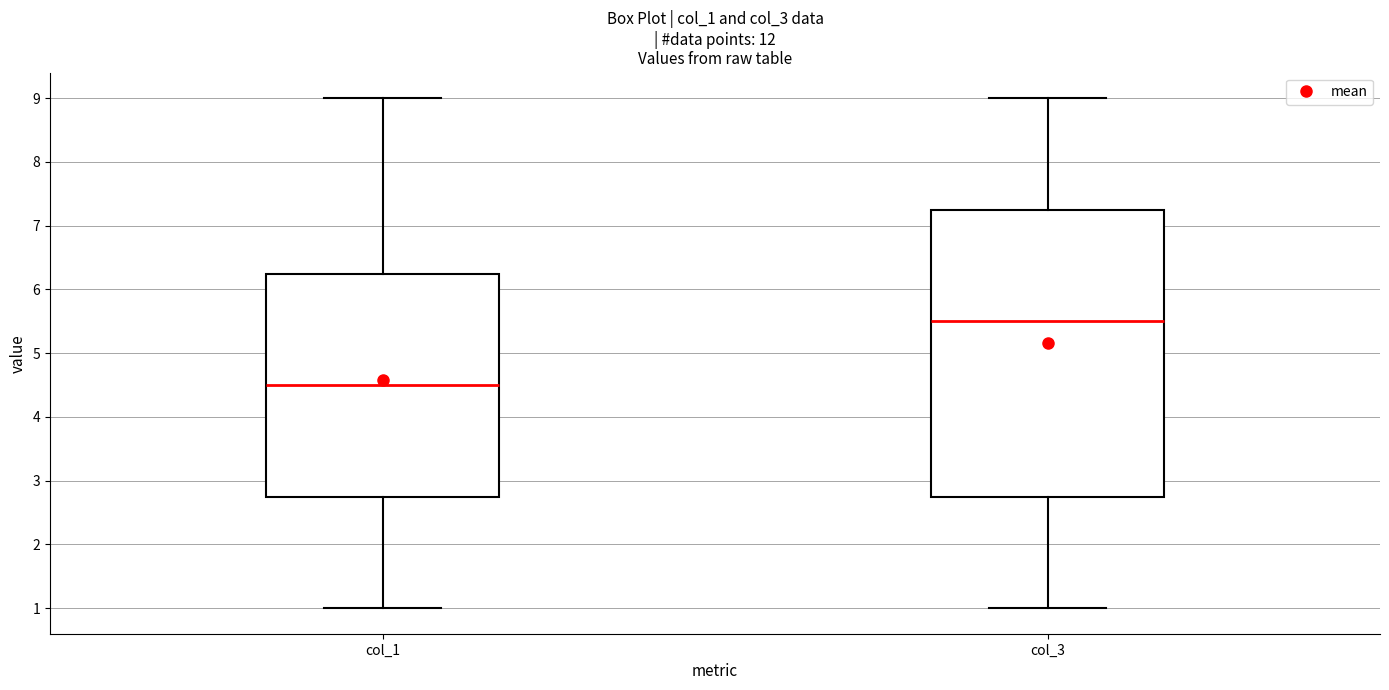

Where is the upper edge of the box for col_1 on the y-axis? The values are not printed on the chart, so give them approximately, as read against the axis.

6.3